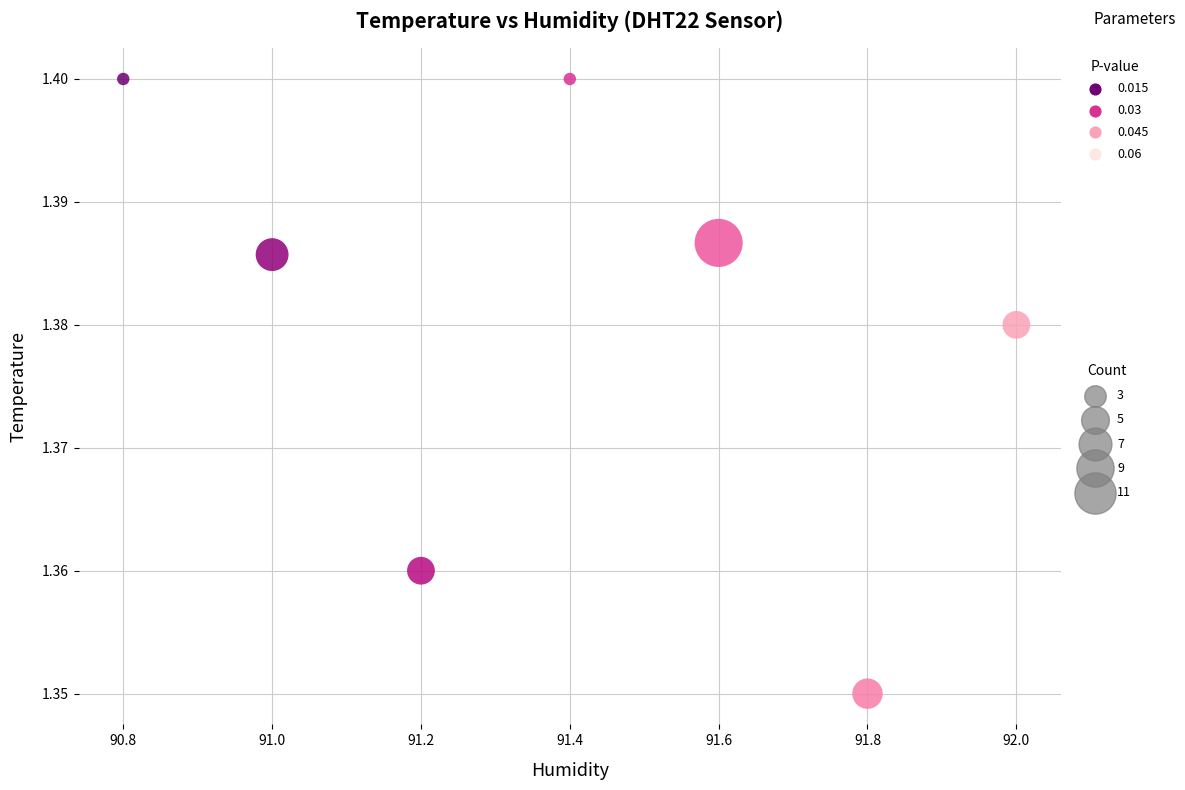

What is the average X value?

91.4